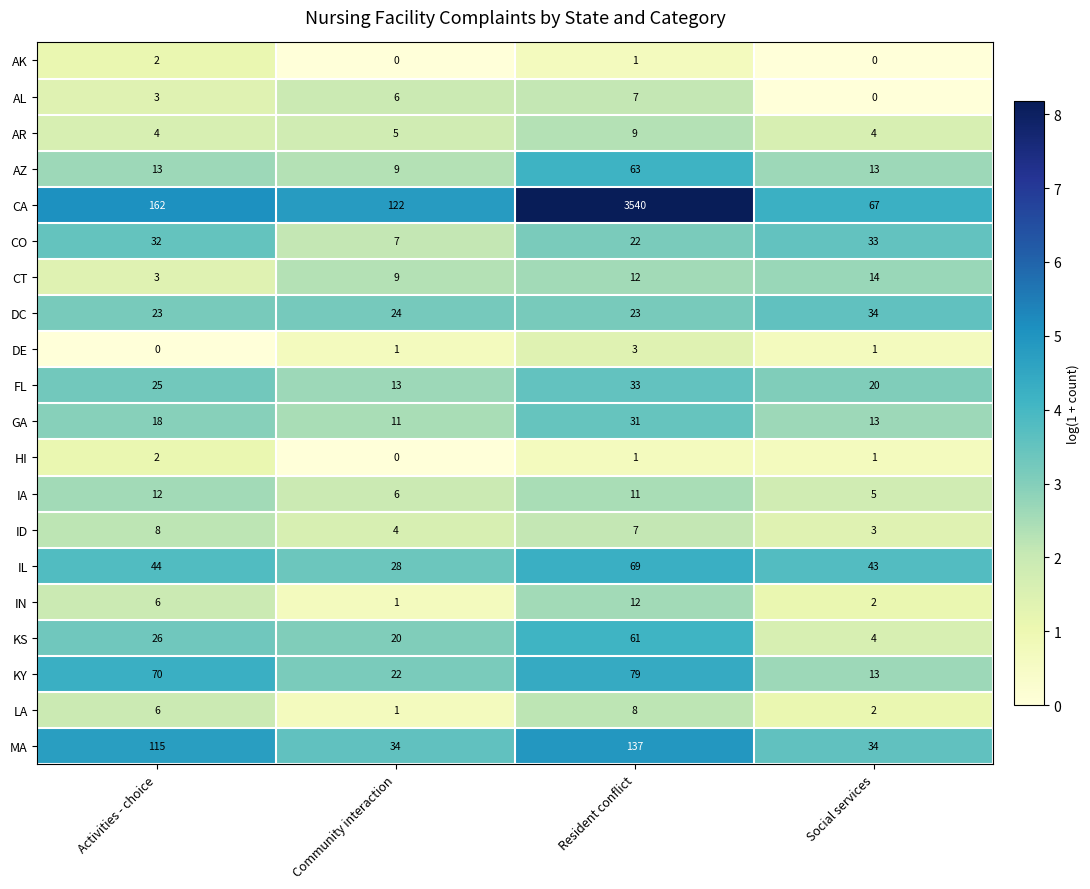

At which label does DE reach its peak?

Resident conflict